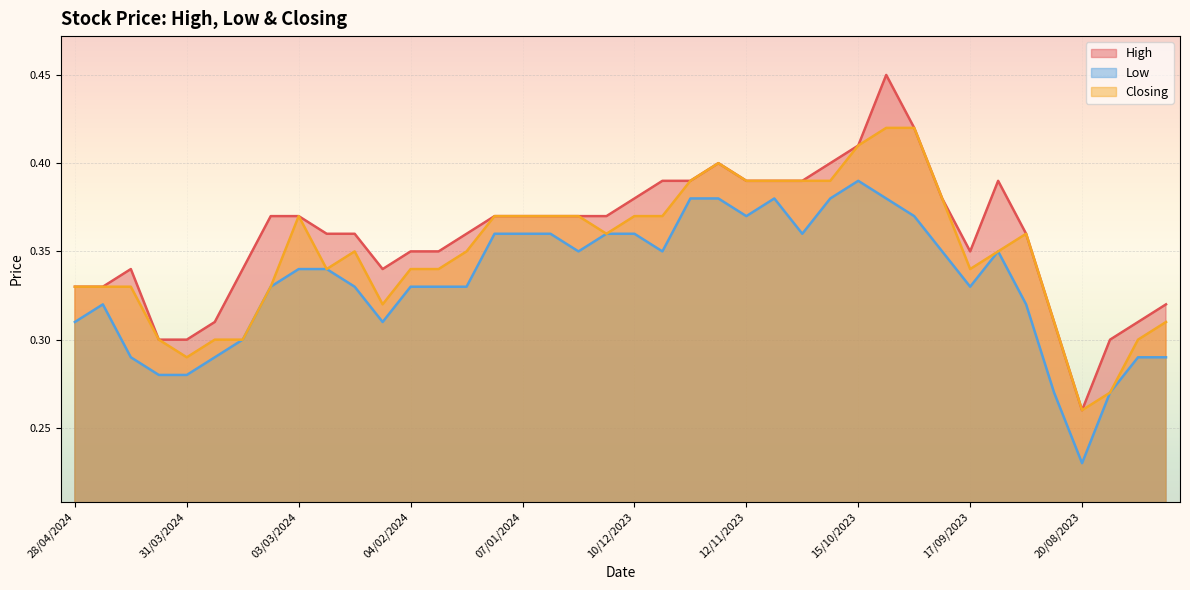

At which category does Closing reach its first local valley?

31/03/2024